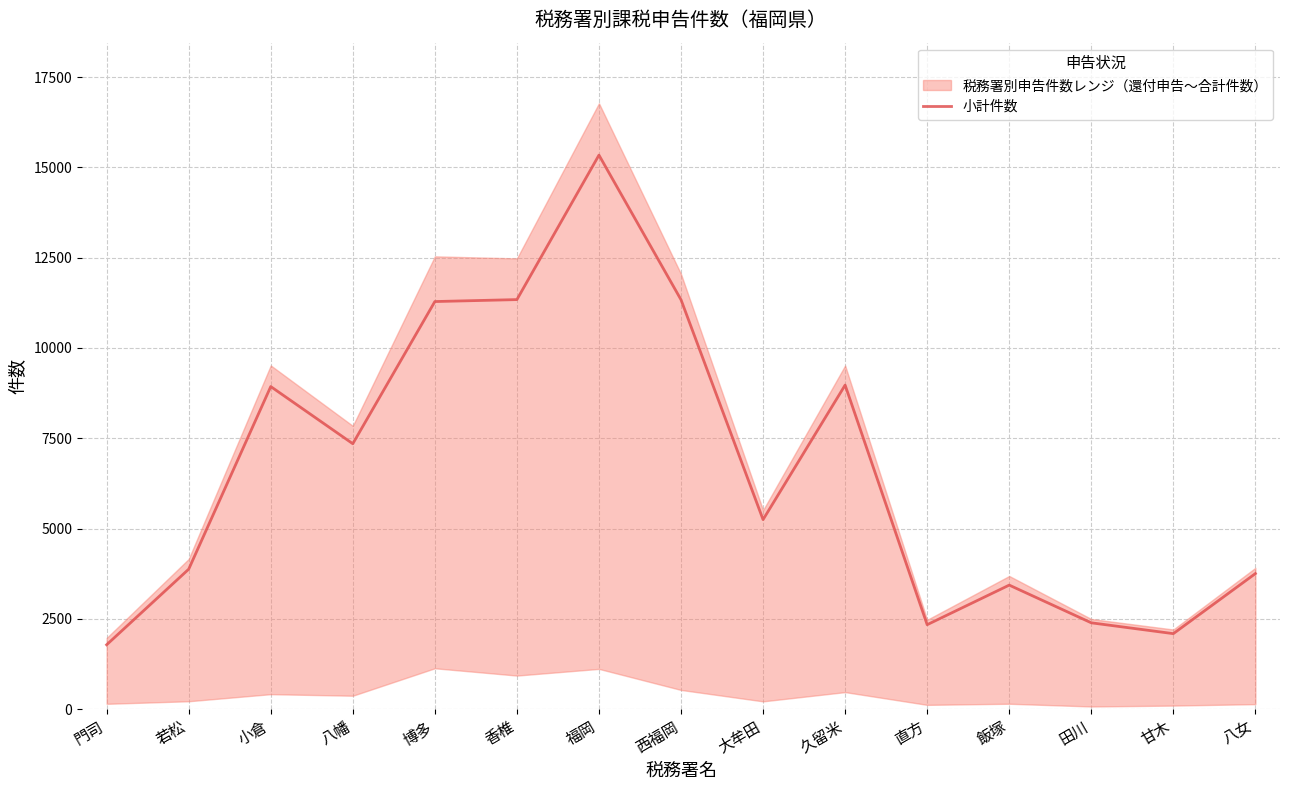

Which category has the highest value across all series?

福岡